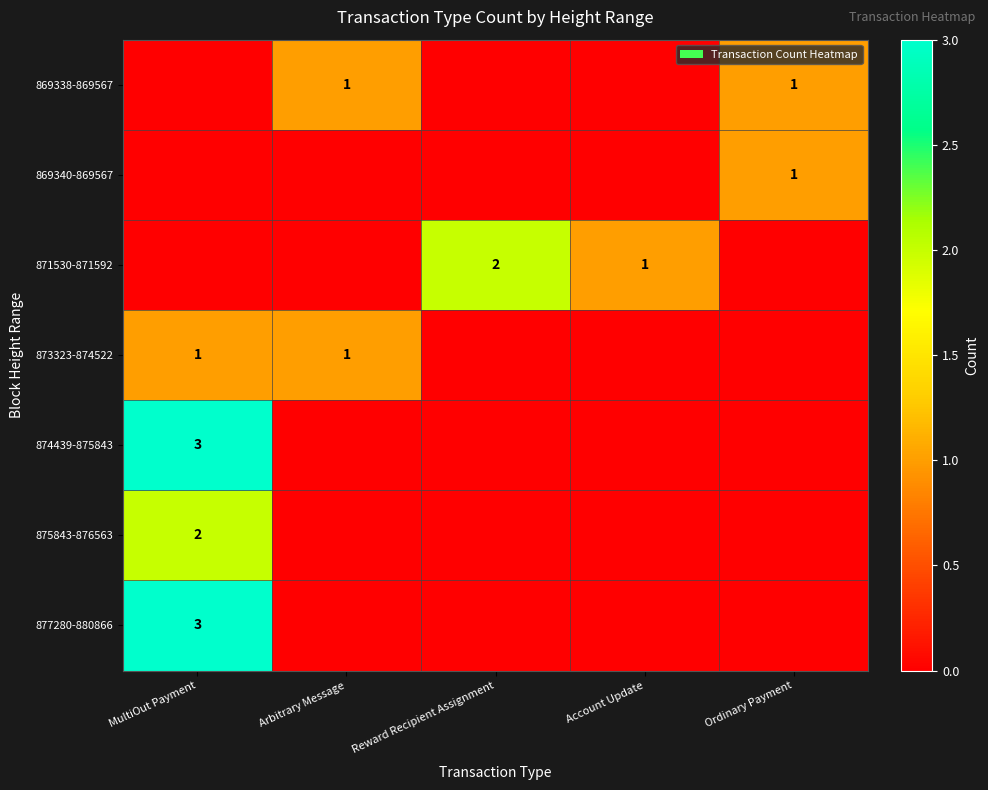

True or false: 869338-869567 has a value of 1 at Ordinary Payment.

True